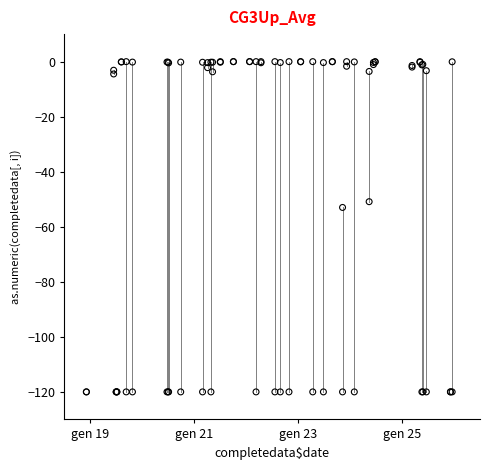

Across all series, what Y value is closest to -60?

-53.0